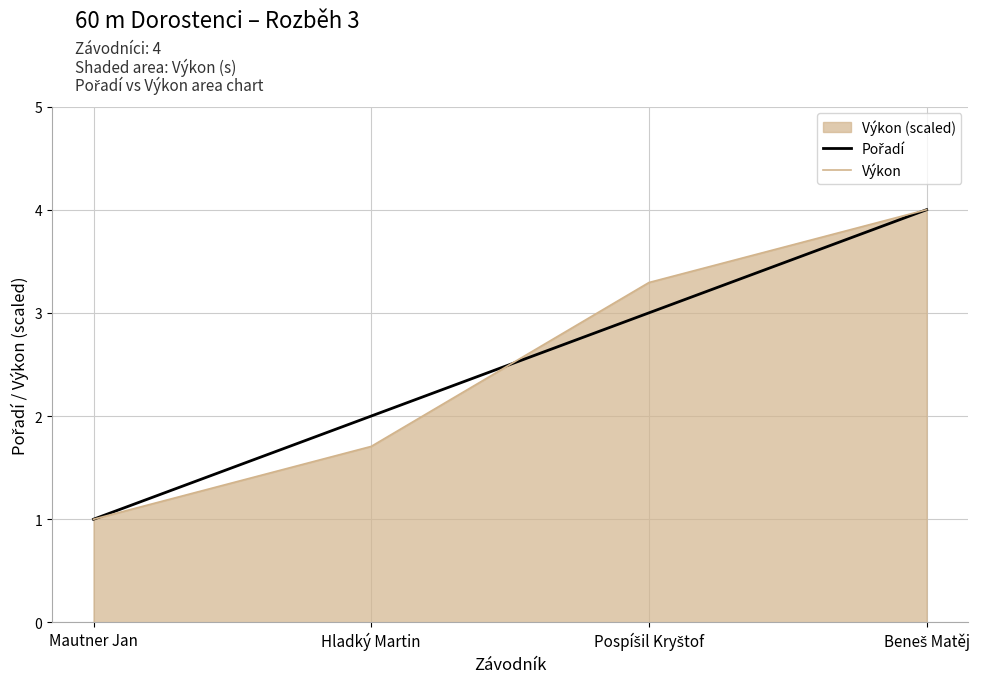

What is the difference between the maximum and second lowest values in the Výkon series?

2.3